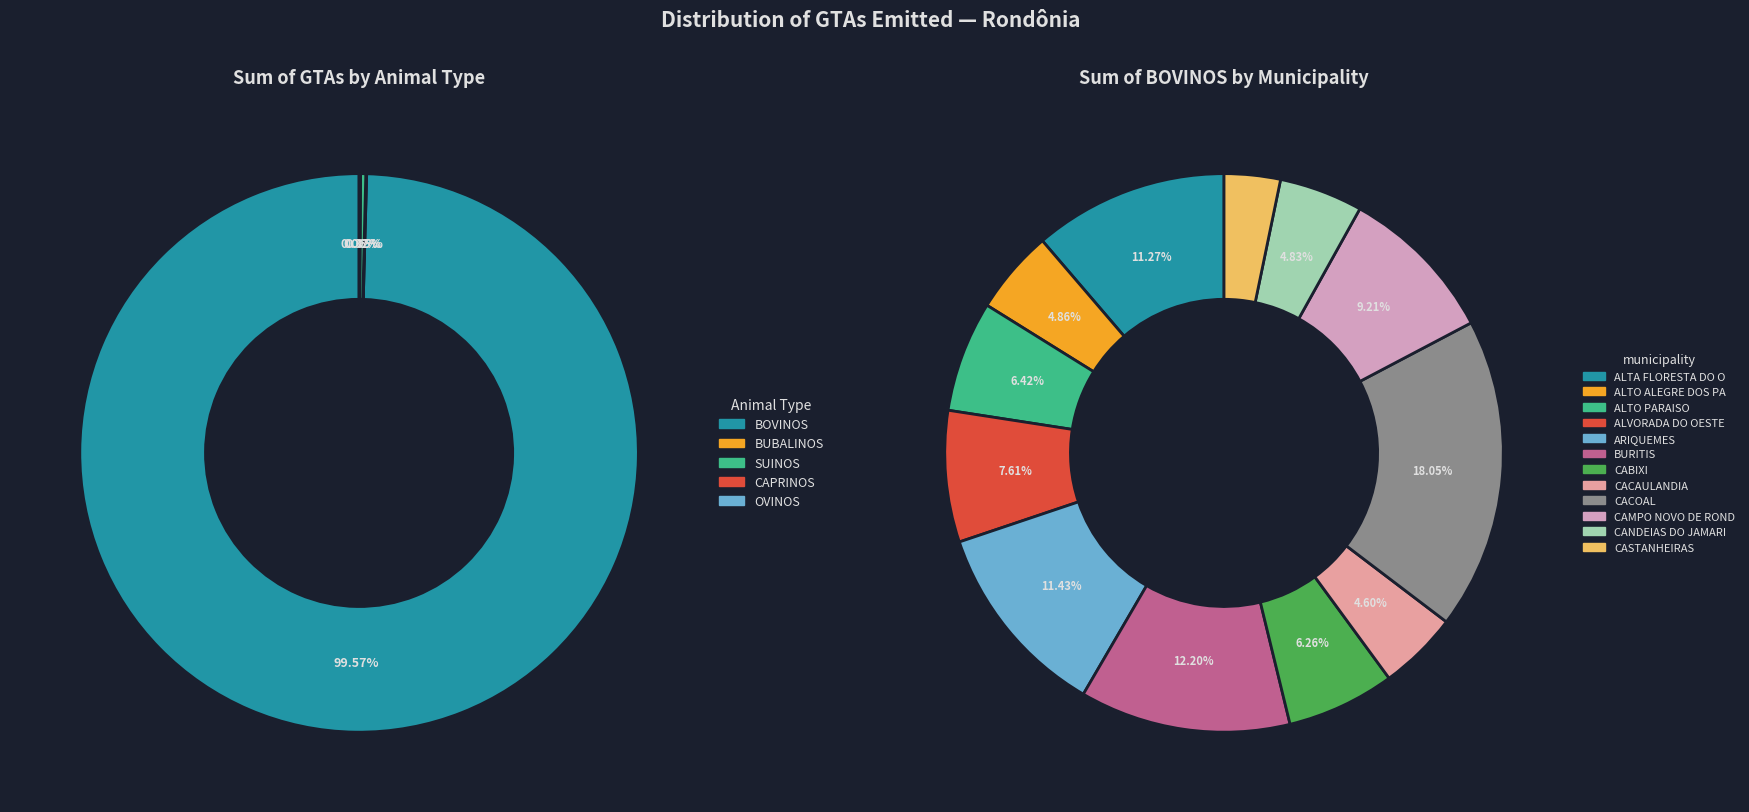

Which category has the biggest portion of the pie?

CACOAL